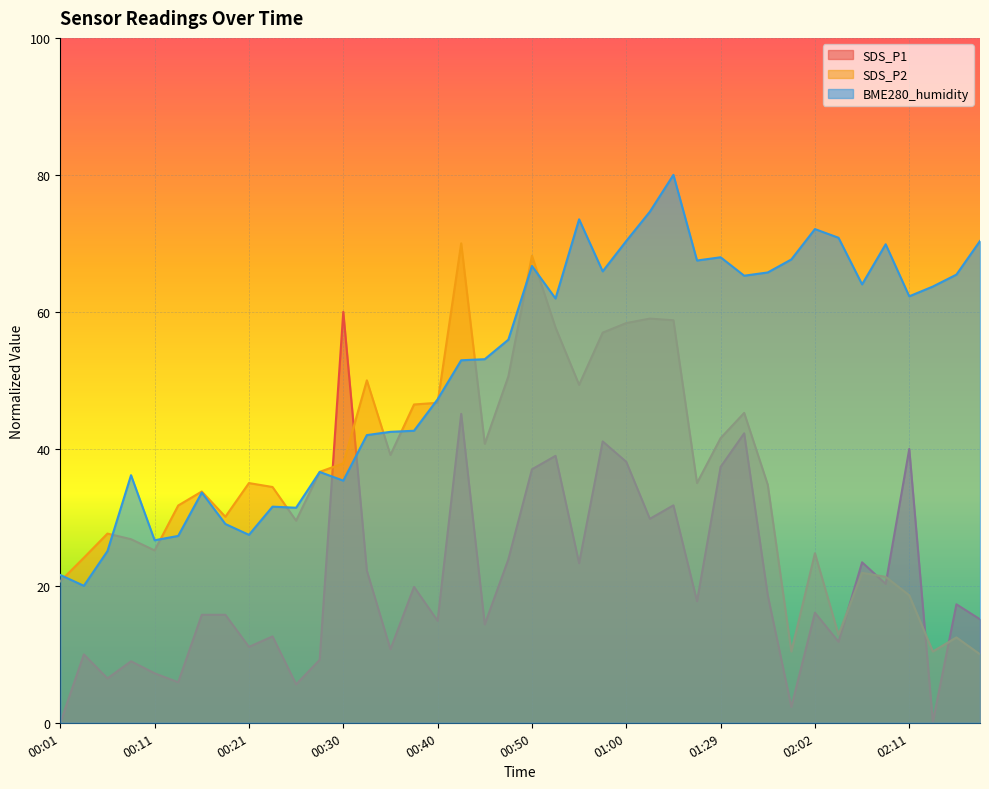

Which series has the largest range (max minus min)?

SDS_P1